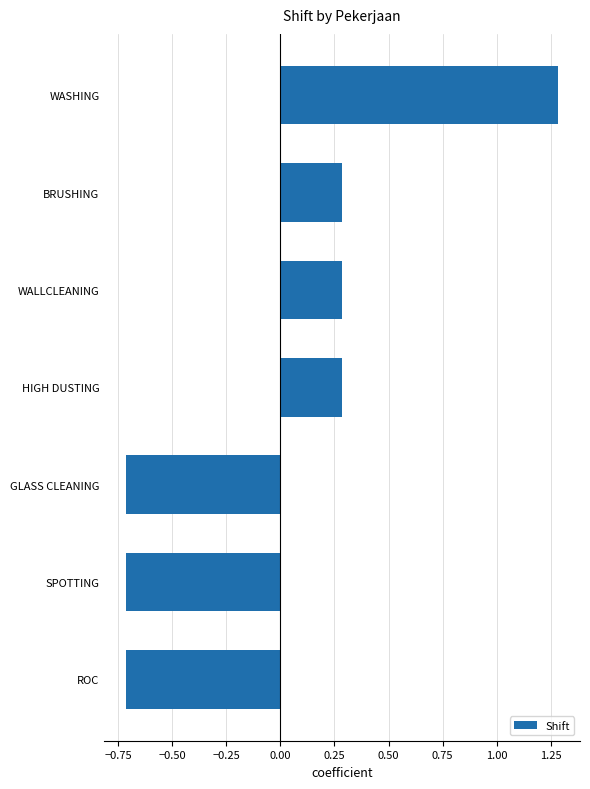

Which label corresponds to the largest value in the chart?

WASHING